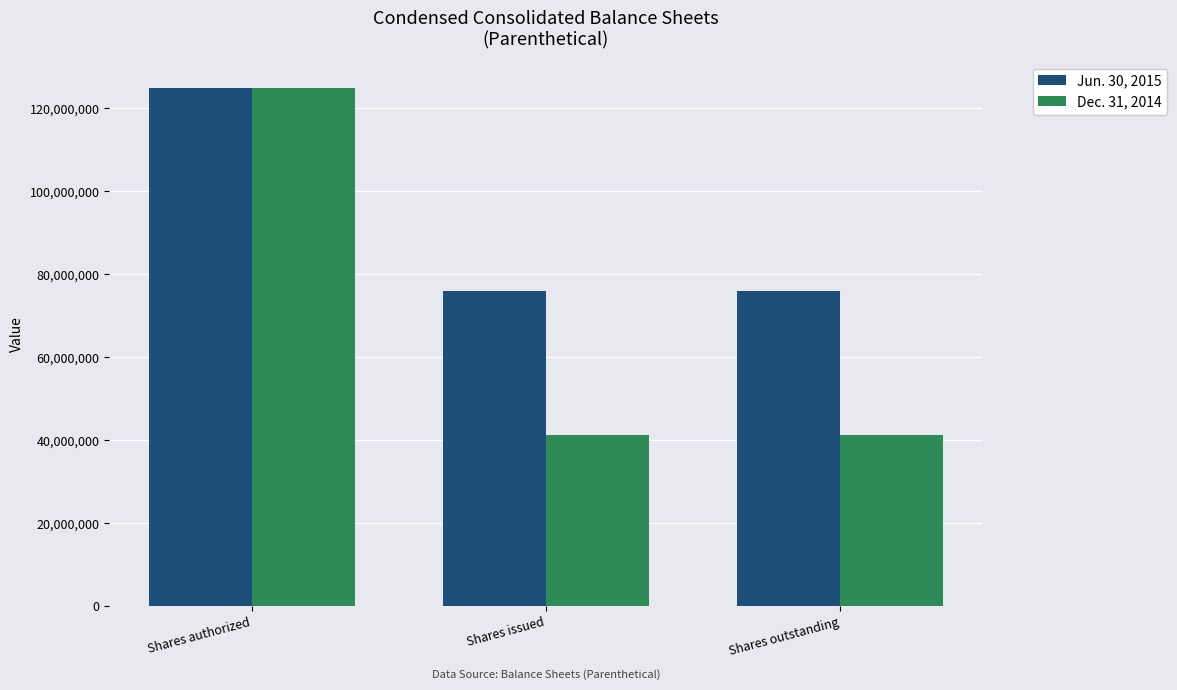

What is the maximum value for Dec. 31, 2014?

125000000